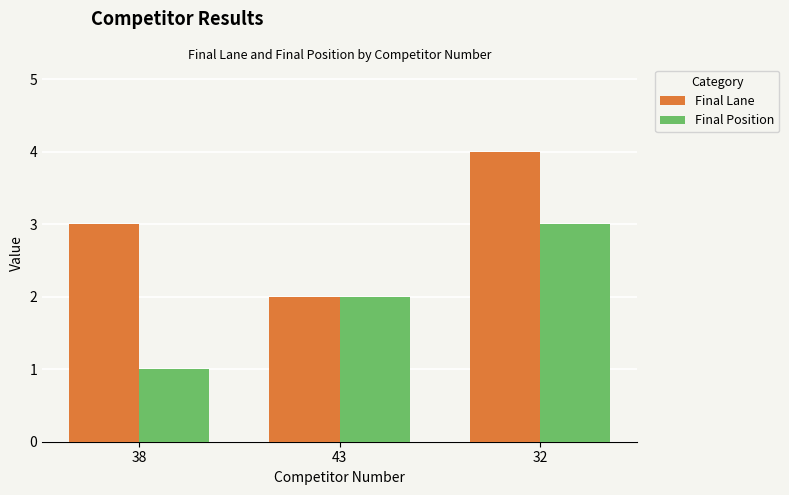

What is the label of the 3rd bar from the left?

32